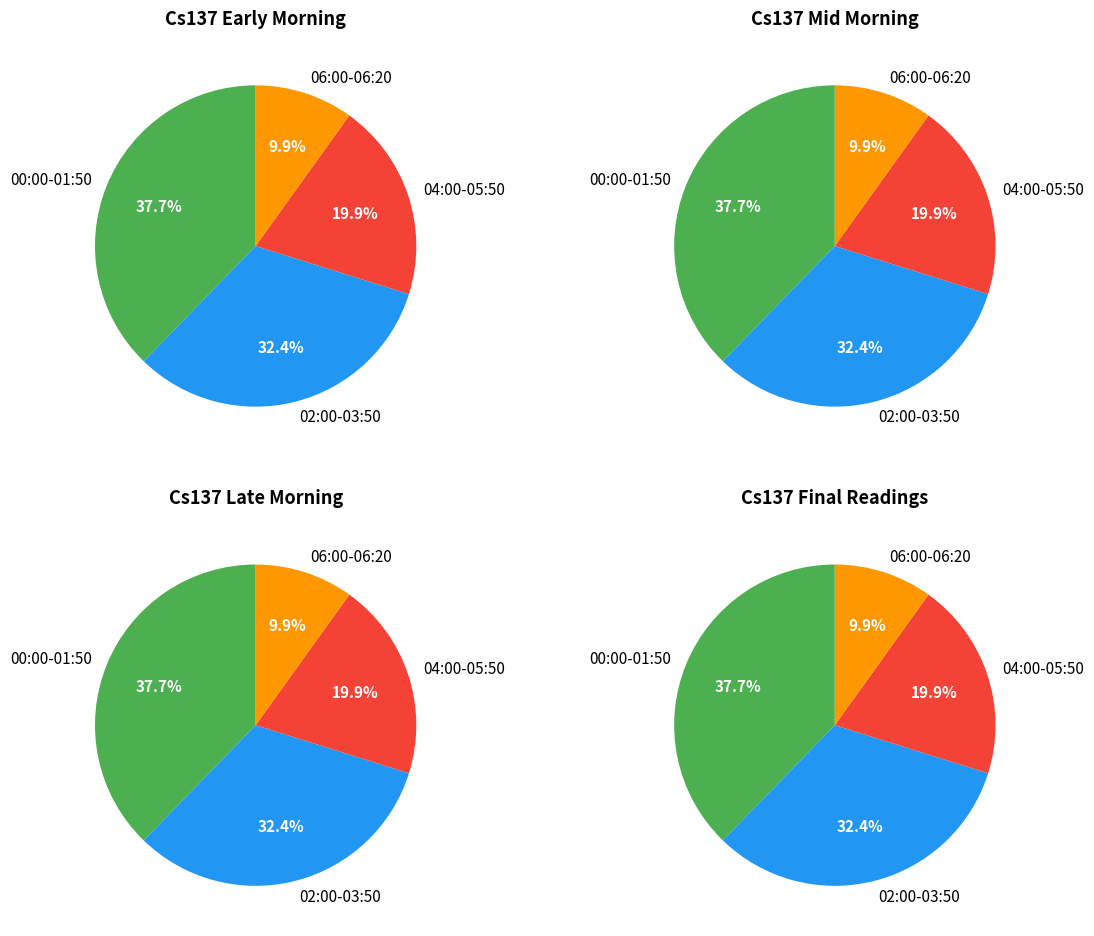

What percentage do 02:00-03:50 and 00:00-01:50 together represent?

70.2%